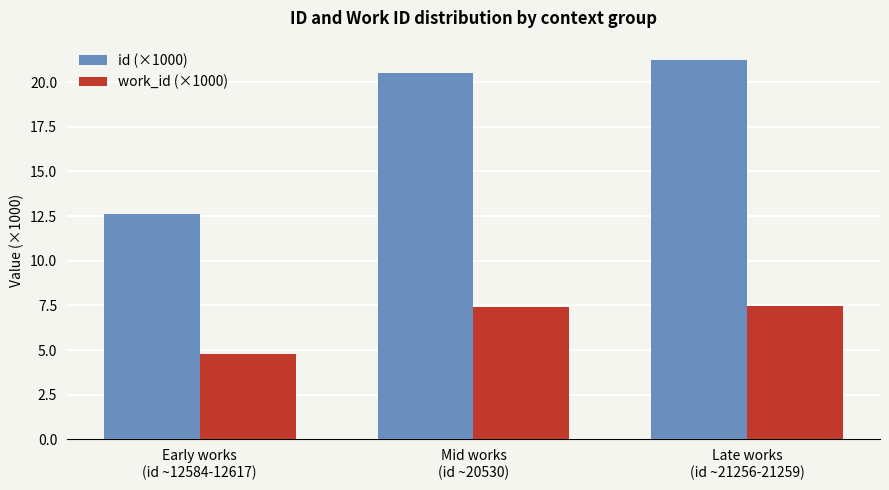

Where does the work_id (×1000) series first go above 7?

Mid works
(id ~20530)